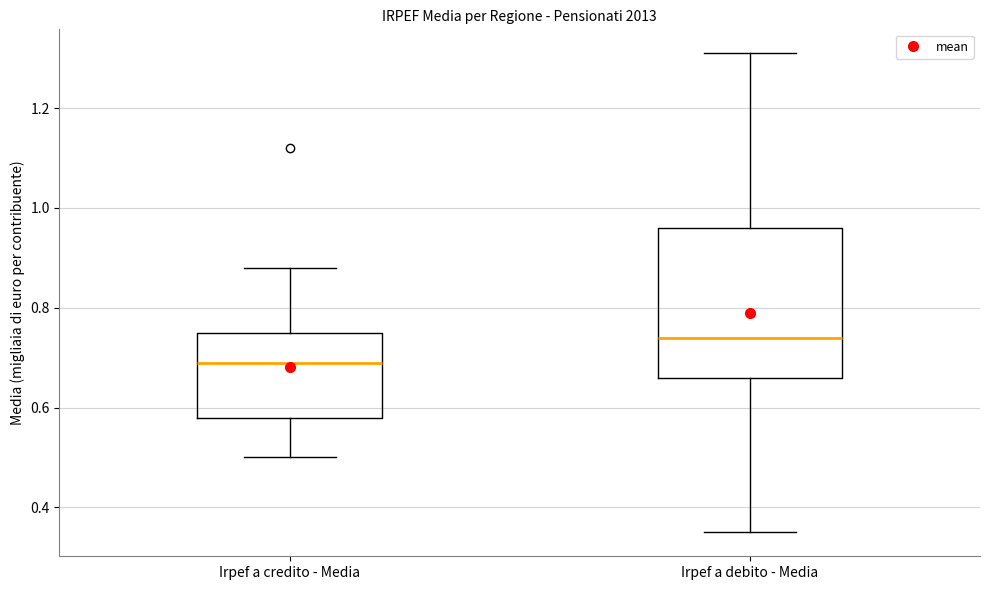

Reading left to right, transcribe this box plot: for each box, give where its median line is, the range the box spans, and where its two whiskers end, as read against the y-axis. The values are not printed on the chart, so give them approximately, as read against the axis.

Irpef a credito - Media: median 0.70, box 0.58 to 0.76, whiskers 0.50 to 0.88
Irpef a debito - Media: median 0.74, box 0.66 to 0.96, whiskers 0.36 to 1.32